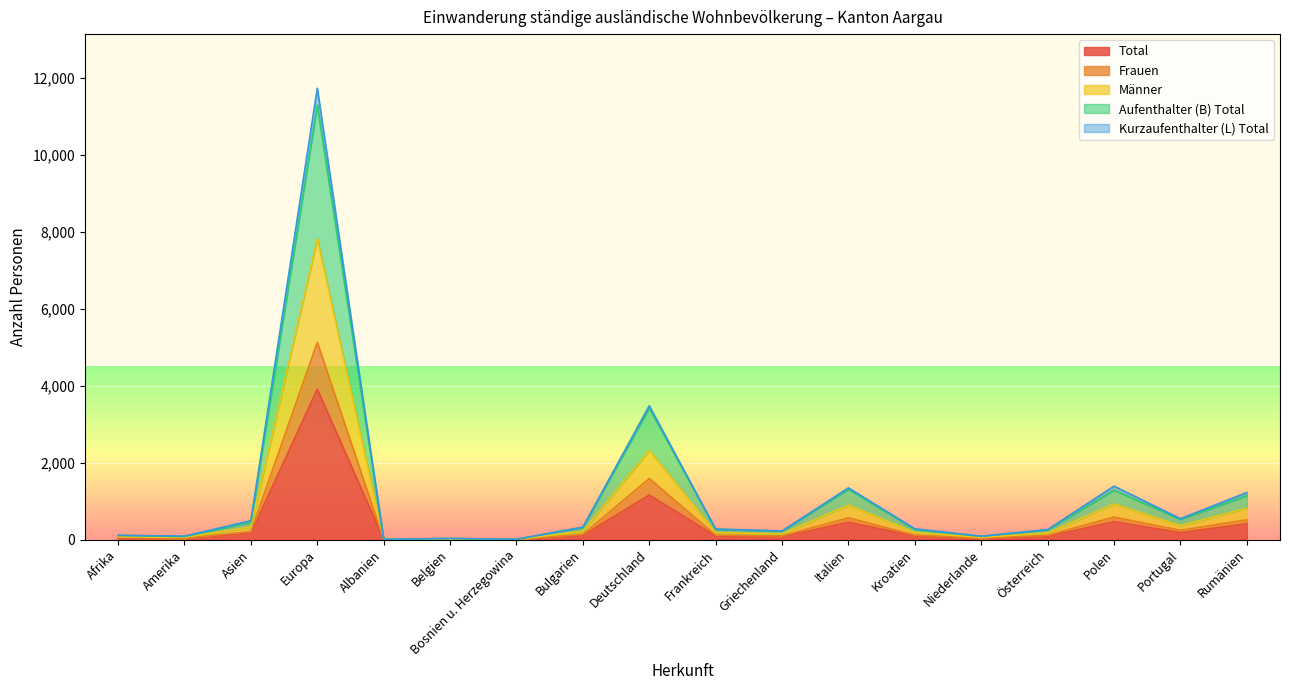

At which label is Frauen closest to 2563?

Deutschland